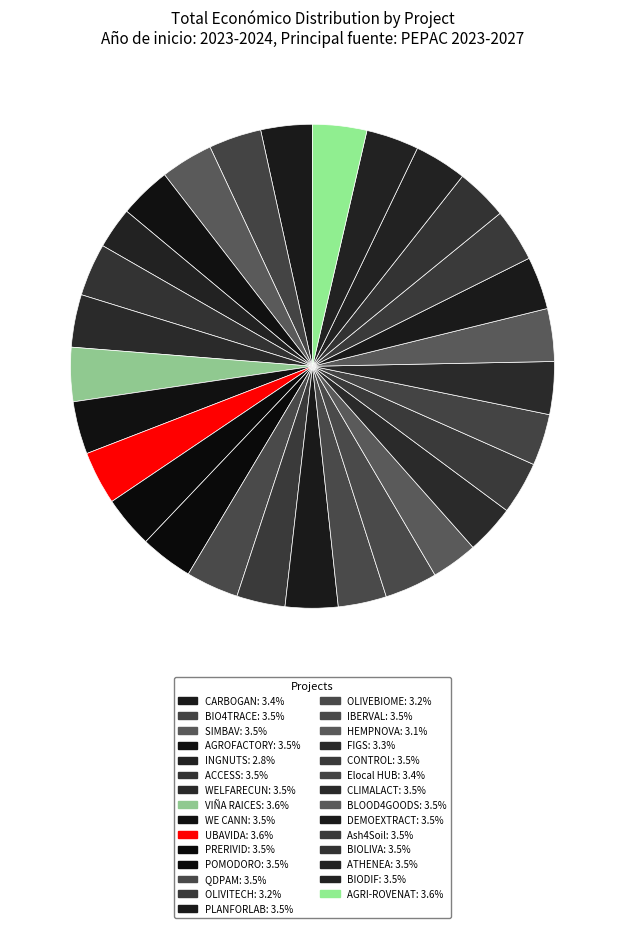

Count the number of slices in the pie.

29